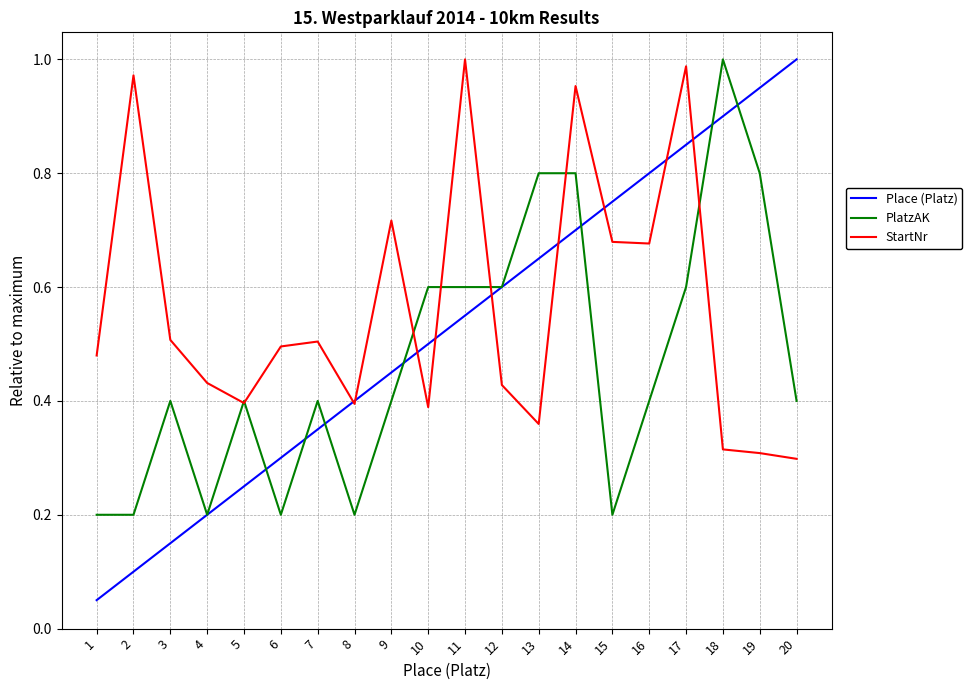

Which series has the largest range (max minus min)?

Place (Platz)